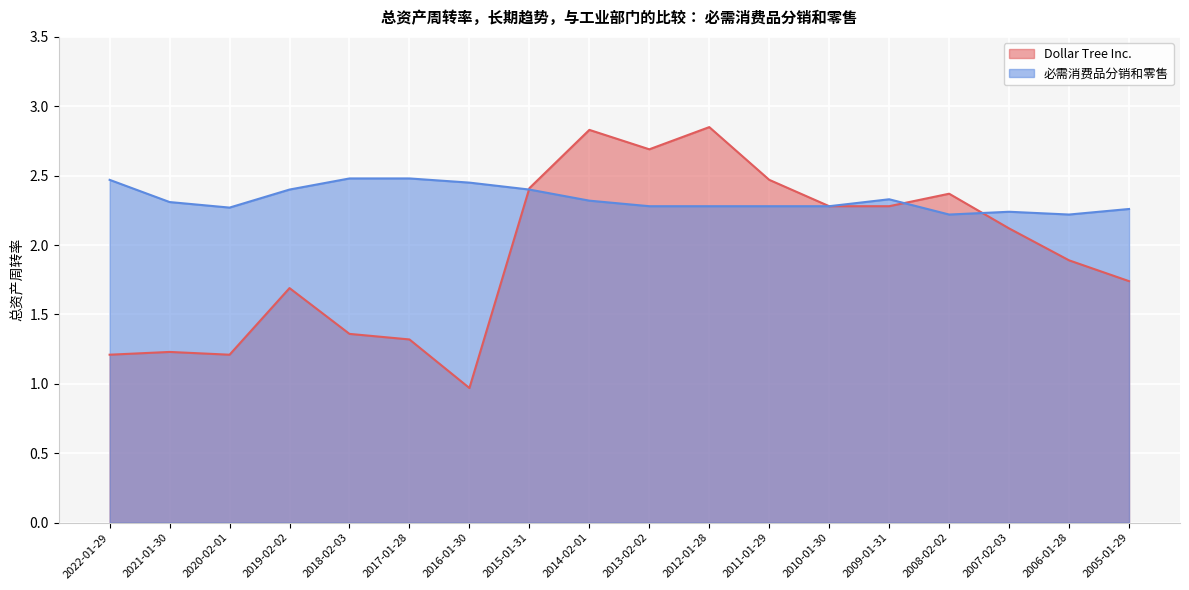

What is the minimum value for 必需消费品分销和零售?

2.2